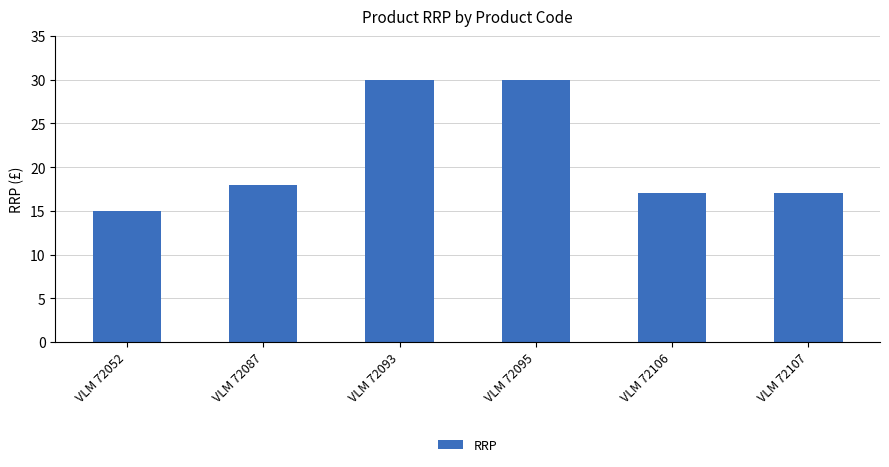

Reading left to right, transcribe all the data shown in this chart.

15.0	18.0	30.0	30.0	17.0	17.0